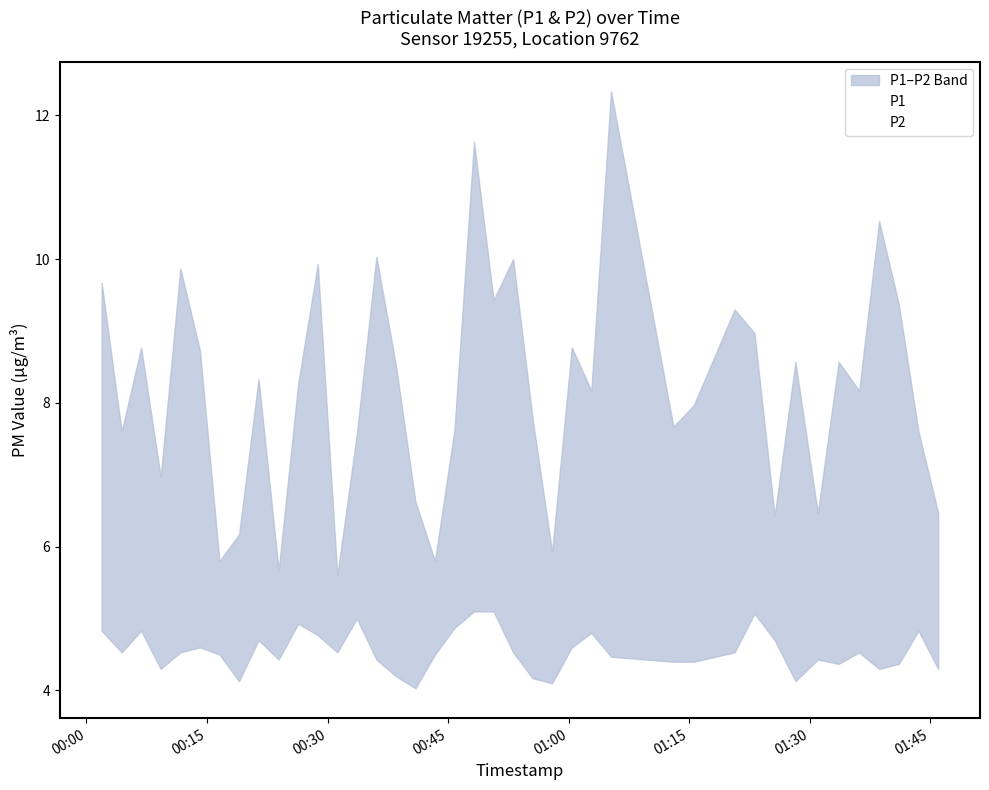

True or false: P2 and P1 intersect in this chart.

False